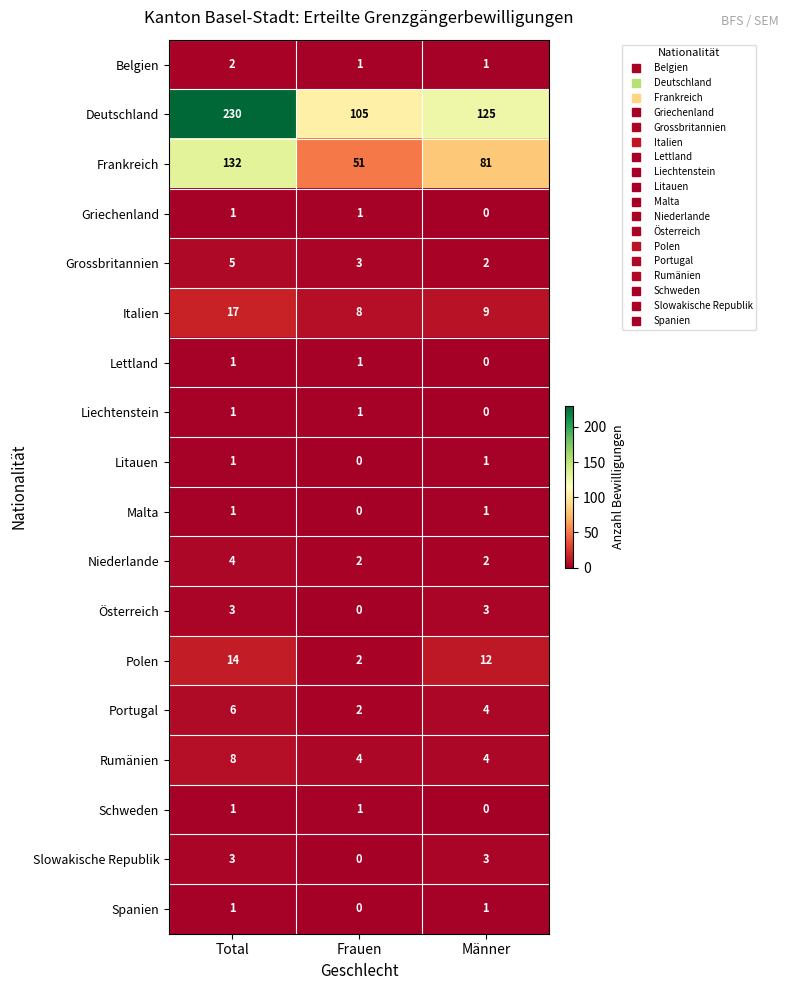

What value does the Slowakische Republik series have at Total?

3